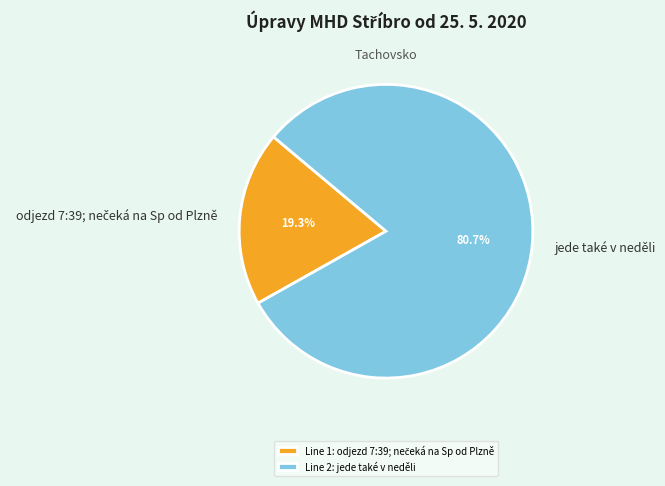

To the nearest percent, what is the average slice percentage?

50%